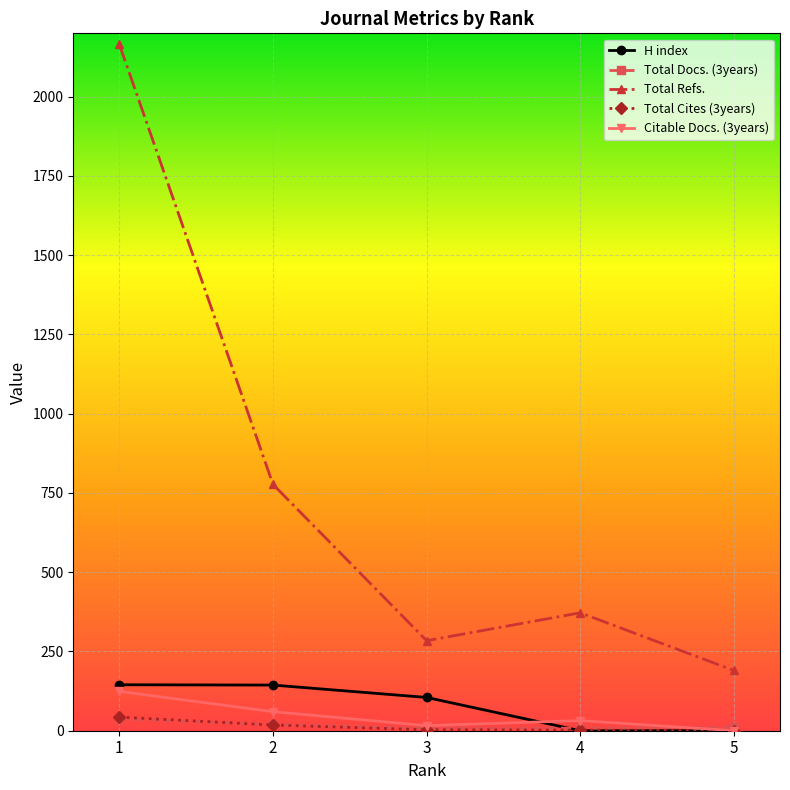

True or false: Total Refs. has more than 2 interior local peaks.

False